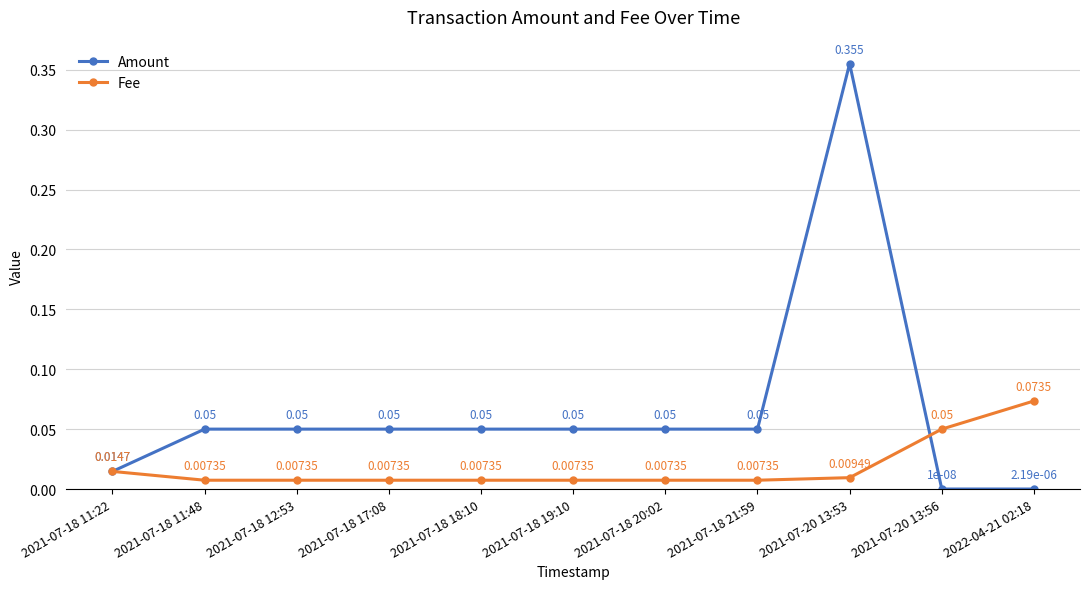

List the series in order of their overall mean, lowest first.

Fee, Amount